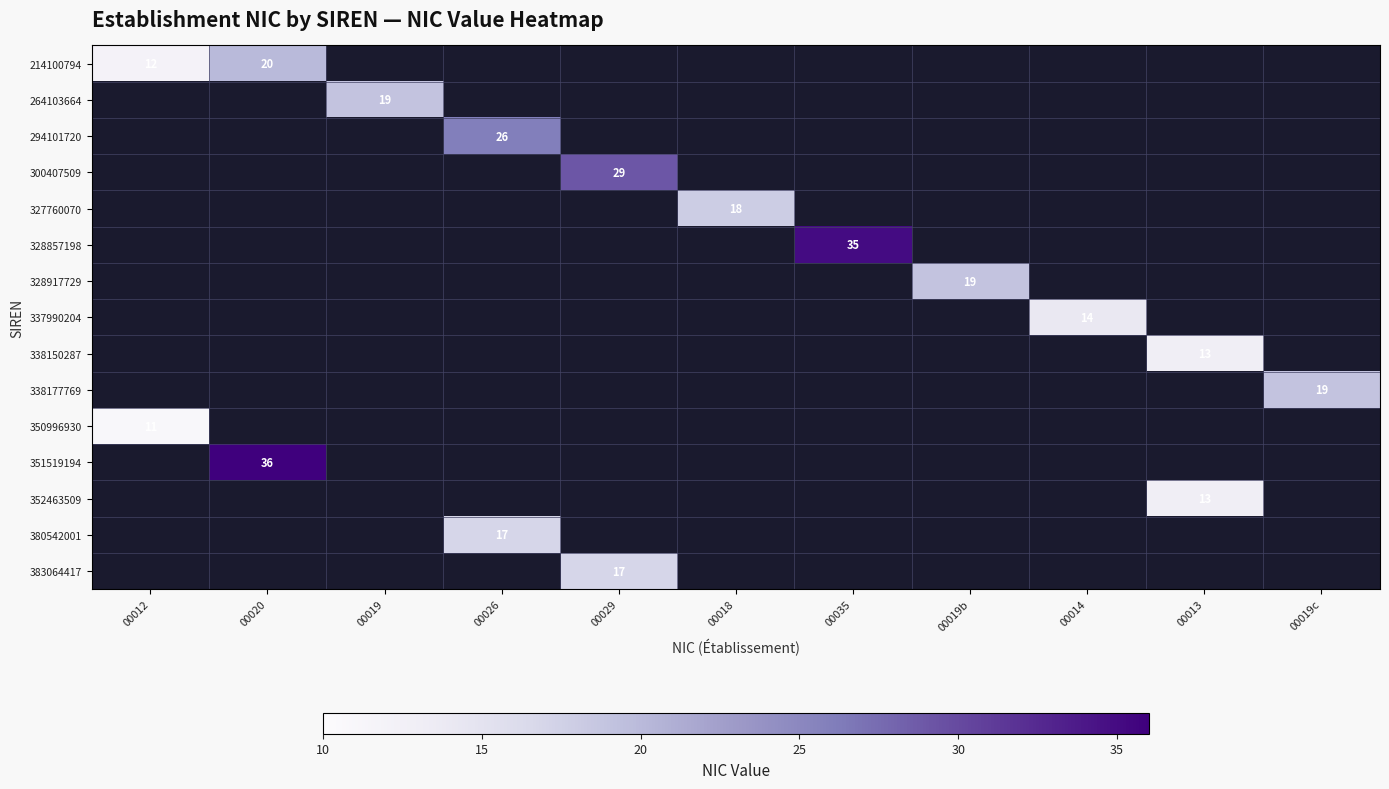

At how many categories does at least one series exceed 25?

4